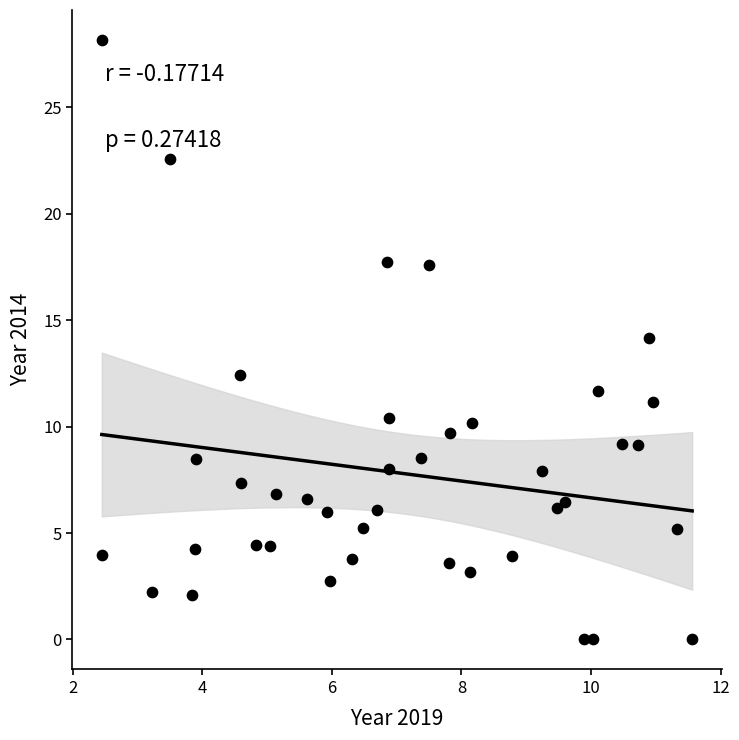

What is the range of X values (max minus min)?

9.1